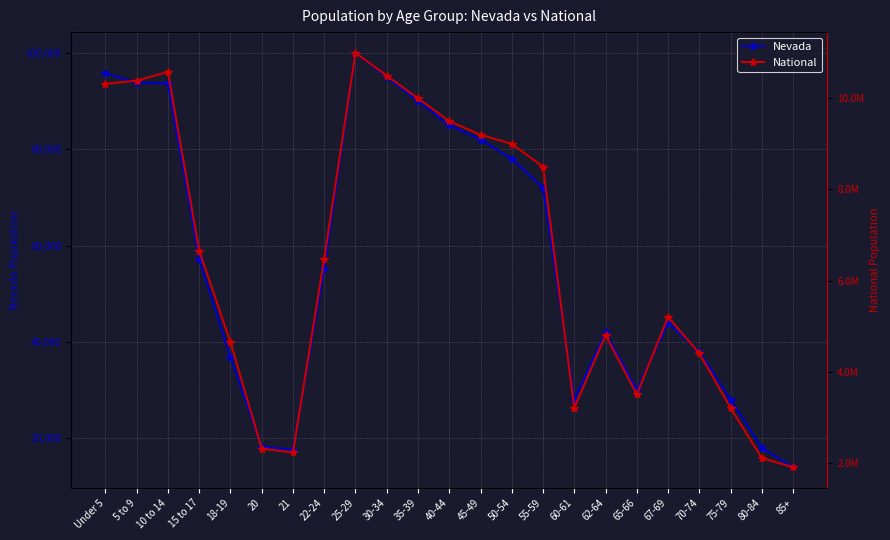

Rank the series by their maximum value, from lowest to highest.

Nevada, National